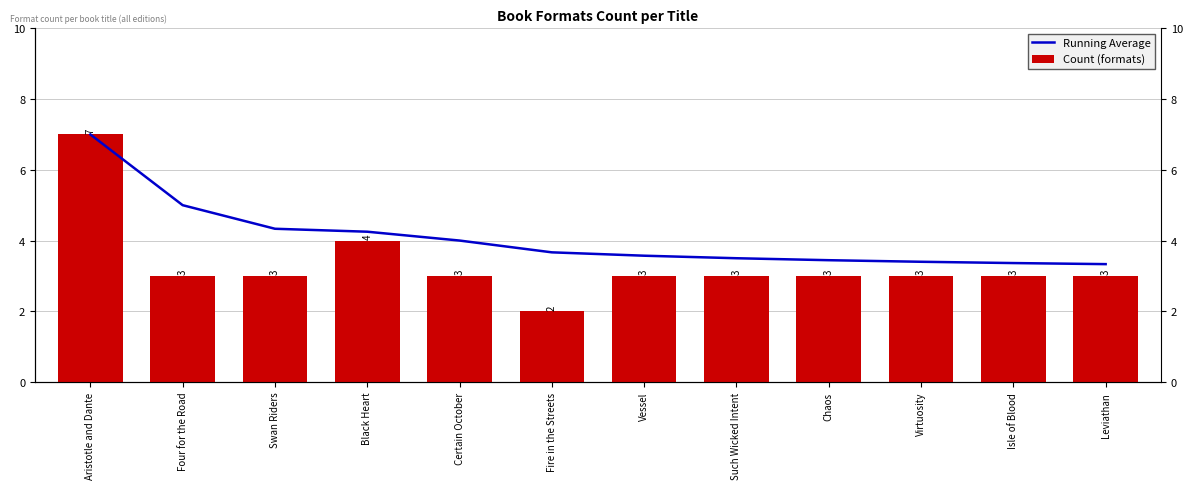

List the series in order of their peak value, highest first.

Running Average, Count (formats)